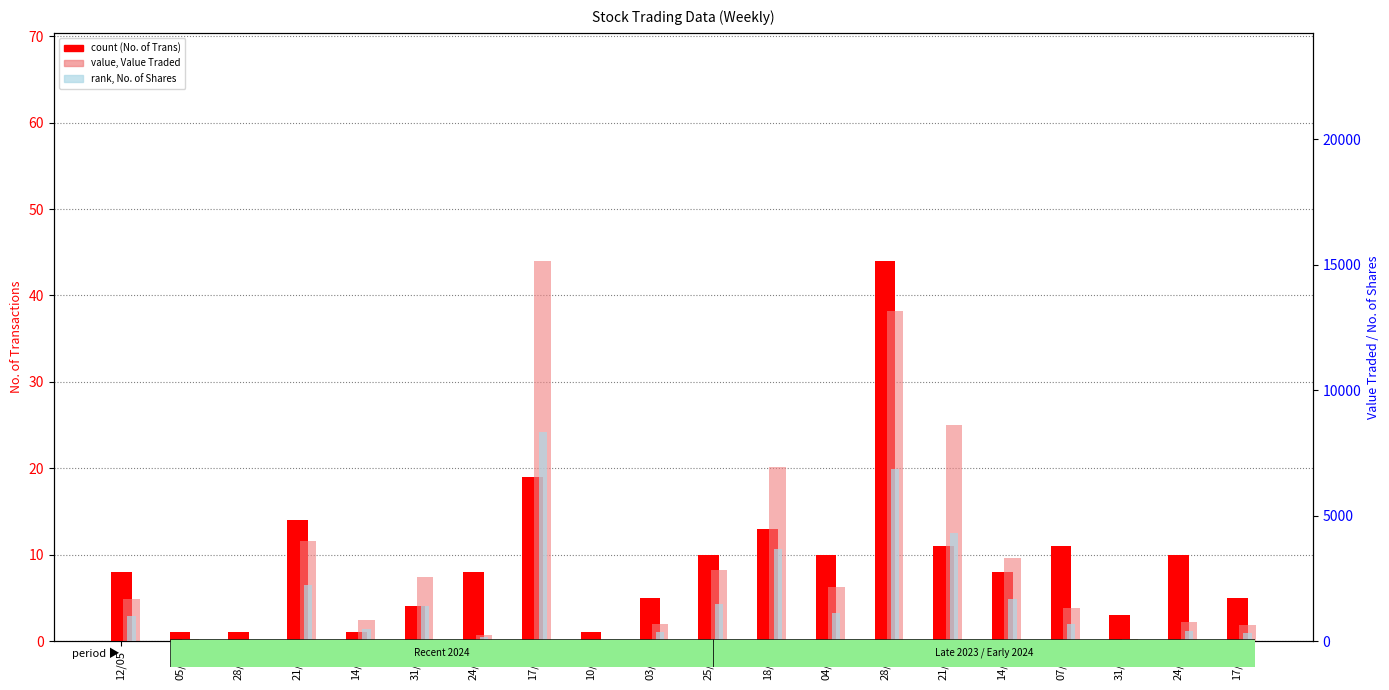

Where does the value, Value Traded series first go above 1669?

21/04